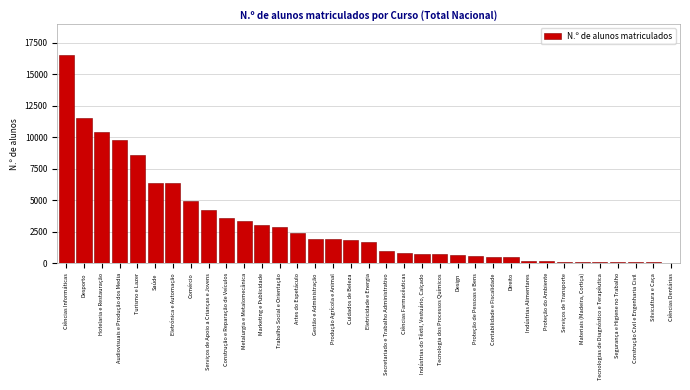

What is the maximum value shown in the chart?

16493